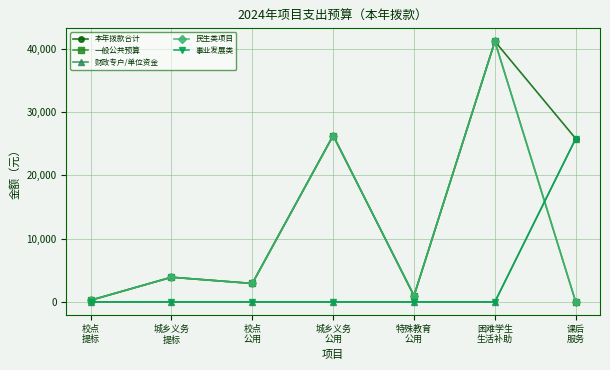

Where is 一般公共预算 nearest to the value 20587?

城乡义务
公用